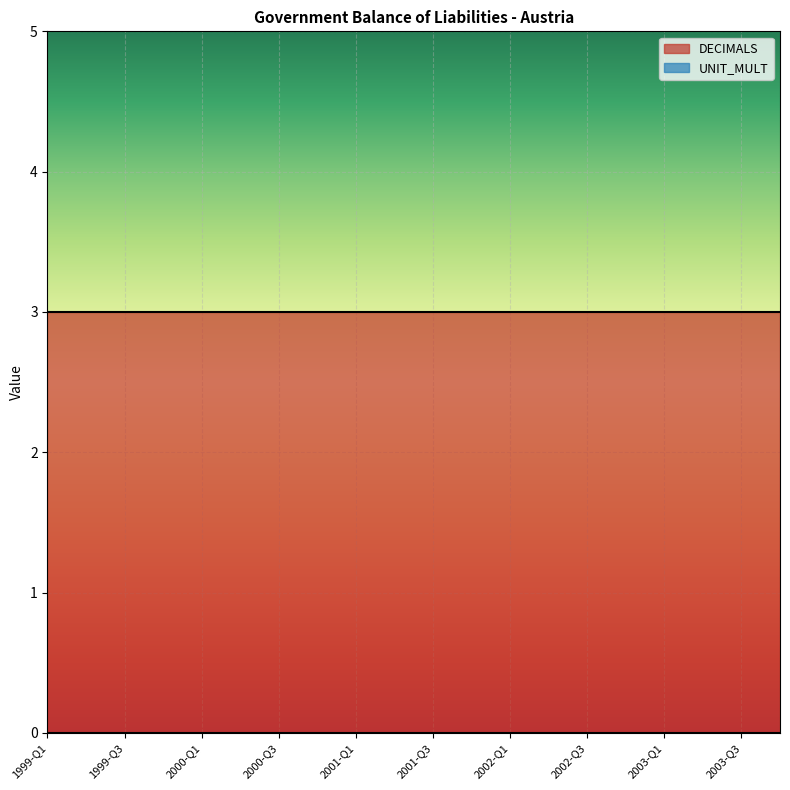

Is it true that DECIMALS equals 3 at 2002-Q1?

True